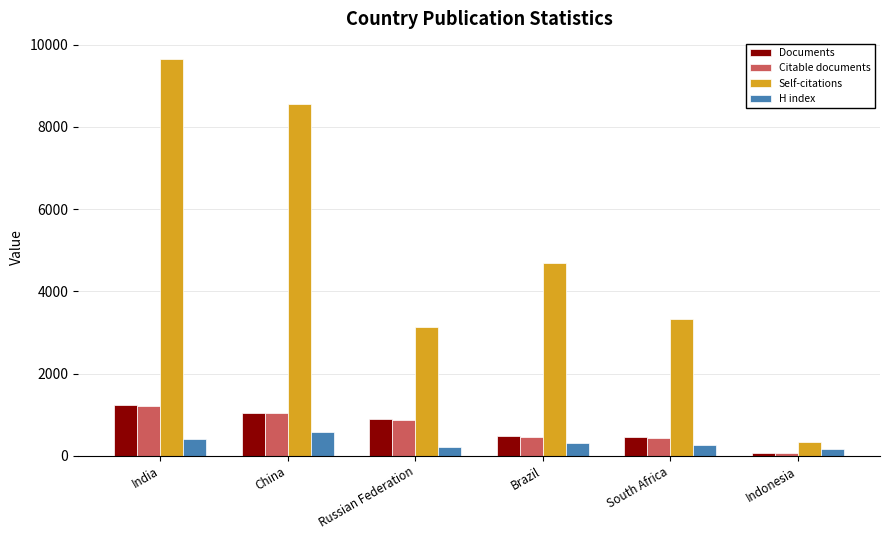

What is the sum of all Documents values?

4145